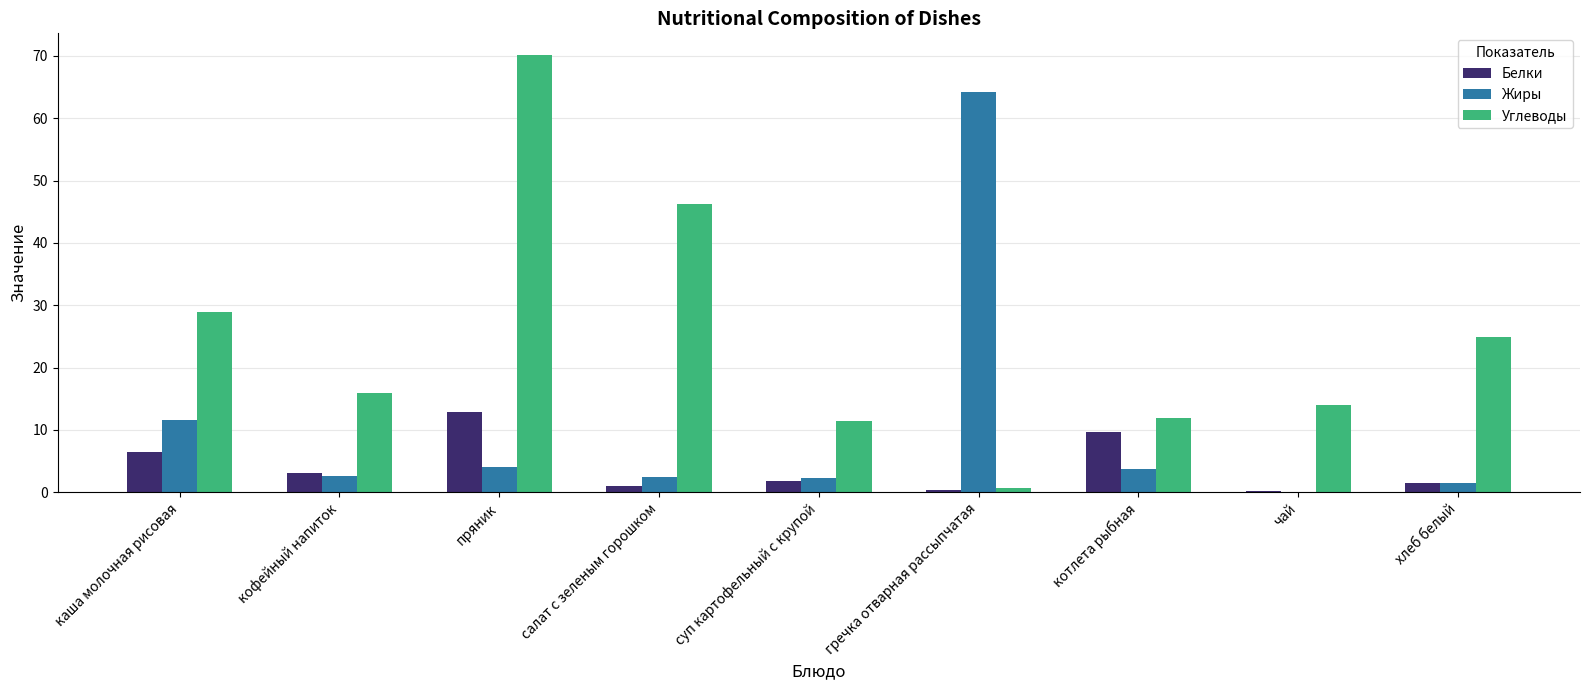

What are all the series names shown in the legend?

Белки, Жиры, Углеводы